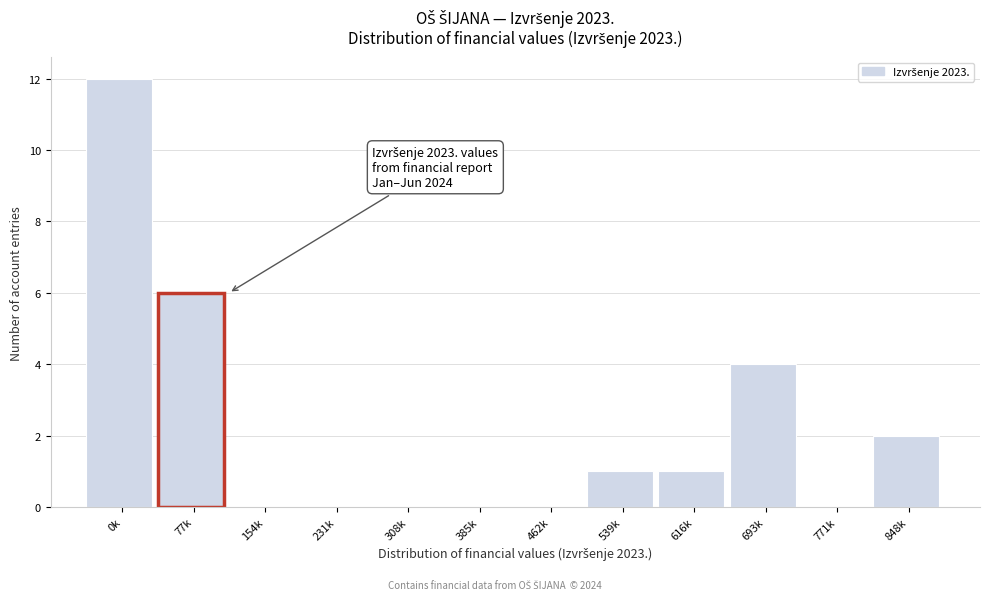

Reading left to right, what are all the values shown in this chart?

0k=12	77k=6	154k=0	231k=0	308k=0	385k=0	462k=0	539k=1	616k=1	693k=4	771k=0	848k=2